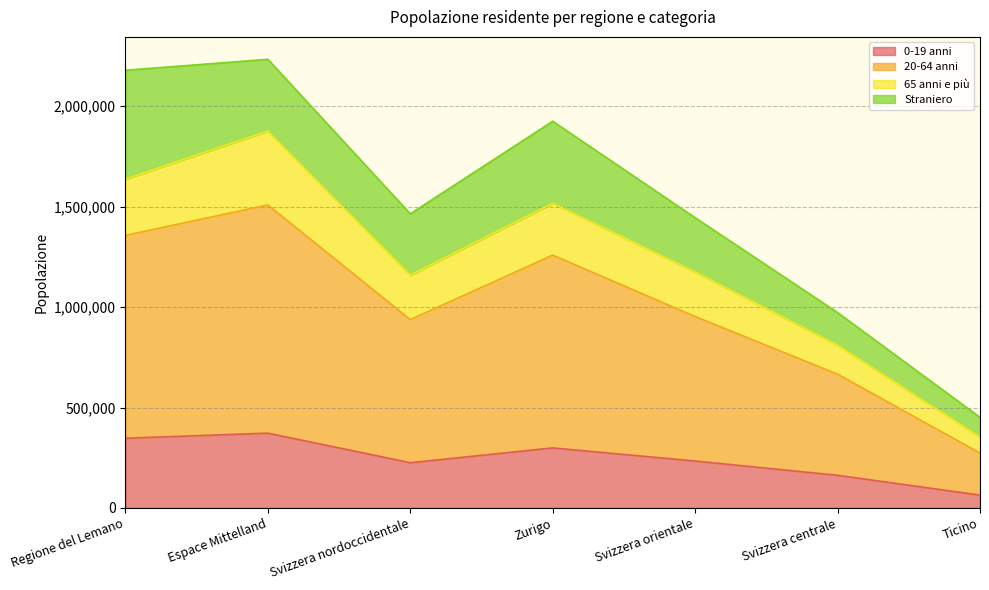

Which category has the lowest value in the 0-19 anni series?

Ticino